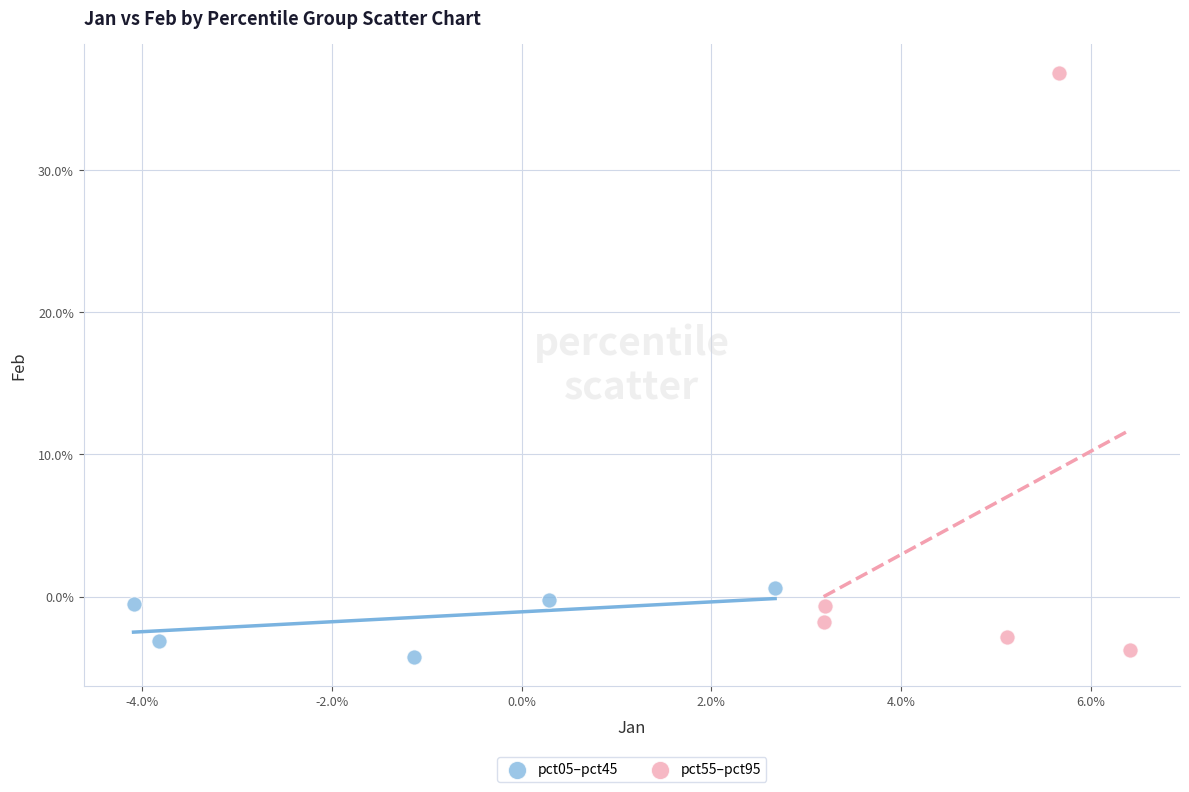

Which series contains the lowest Y value?

pct05–pct45